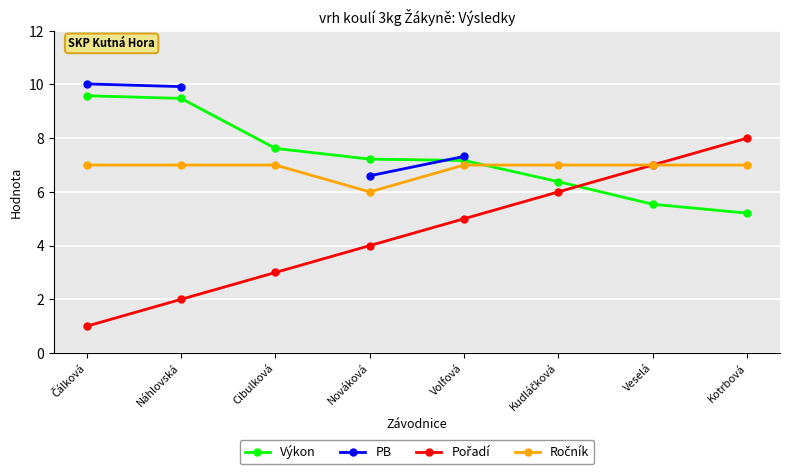

Is it true that Pořadí equals 4.0 at Nováková?

True